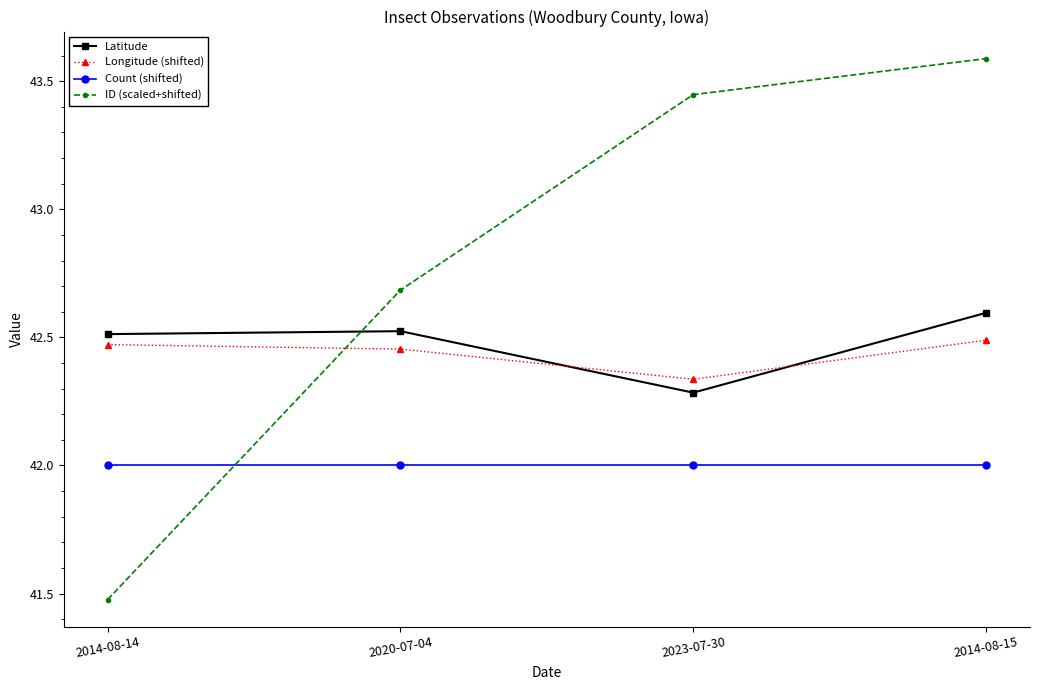

What is the difference between the maximum and minimum values in the ID (scaled+shifted) series?

2.1